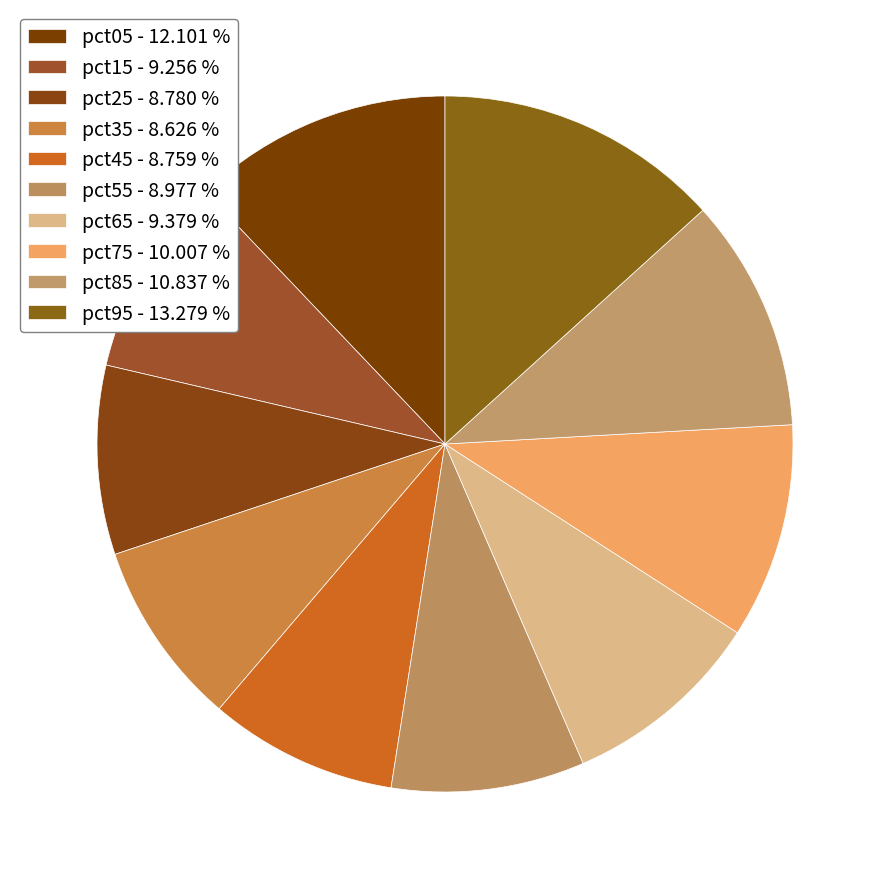

Combined, what portion of the pie is pct75 and pct15?

19.3%